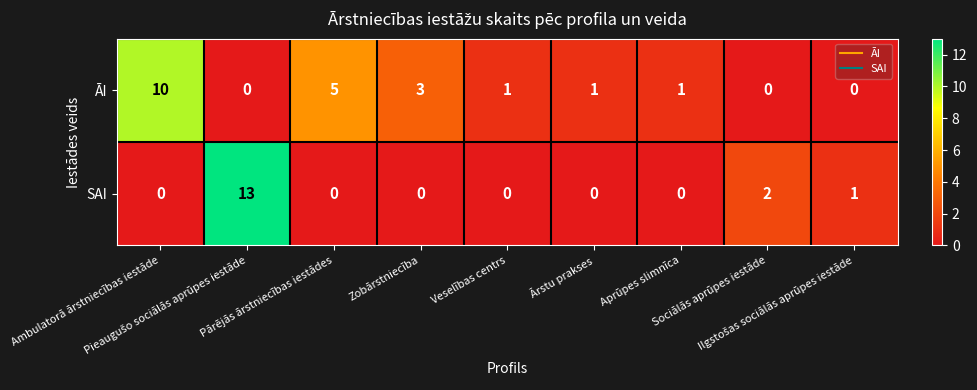

Which series has the largest total across all categories?

ĀI